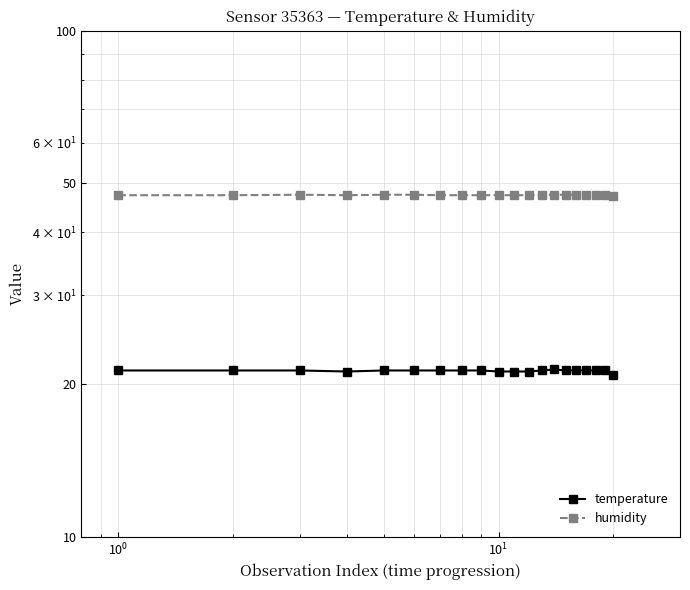

True or false: humidity and temperature cross at least once.

False